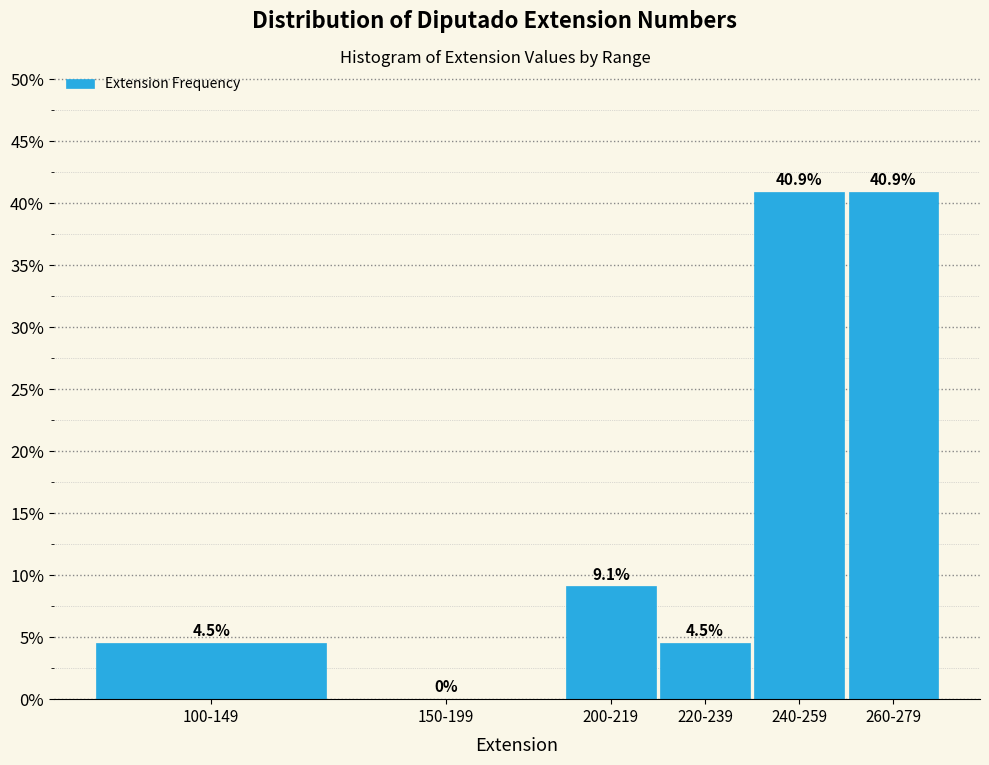

Reading left to right, list all the values displayed in this chart.

100-149=4.5	150-199=0.0	200-219=9.1	220-239=4.5	240-259=40.9	260-279=40.9